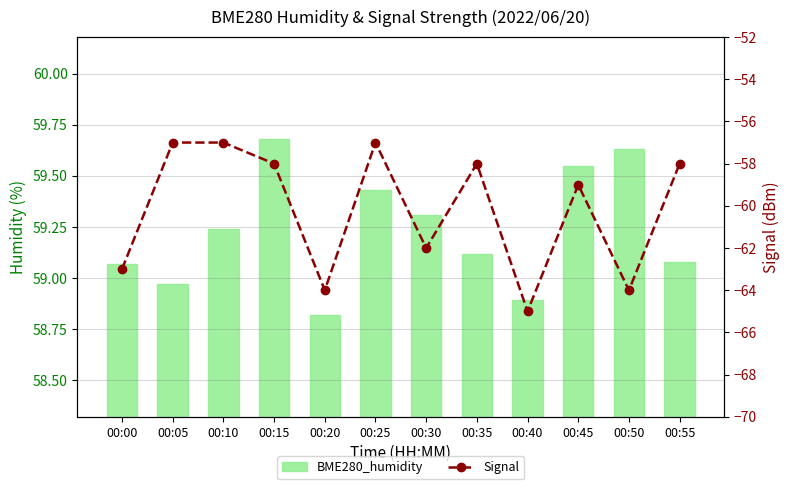

Reading left to right, extract all data points from this chart.

BME280_humidity: 59.1	59.0	59.2	59.7	58.8	59.4	59.3	59.1	58.9	59.5	59.6	59.1
Signal: -63.0	-57.0	-57.0	-58.0	-64.0	-57.0	-62.0	-58.0	-65.0	-59.0	-64.0	-58.0